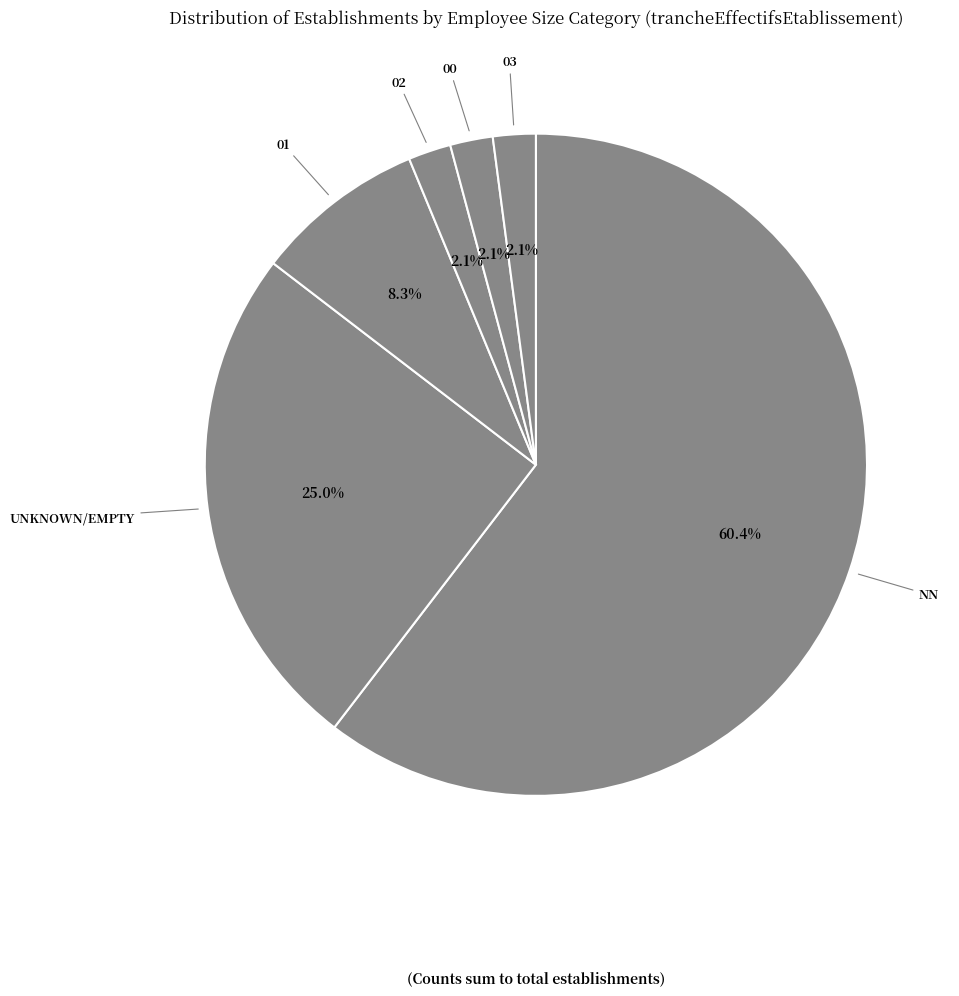

Which slice is the largest?

NN